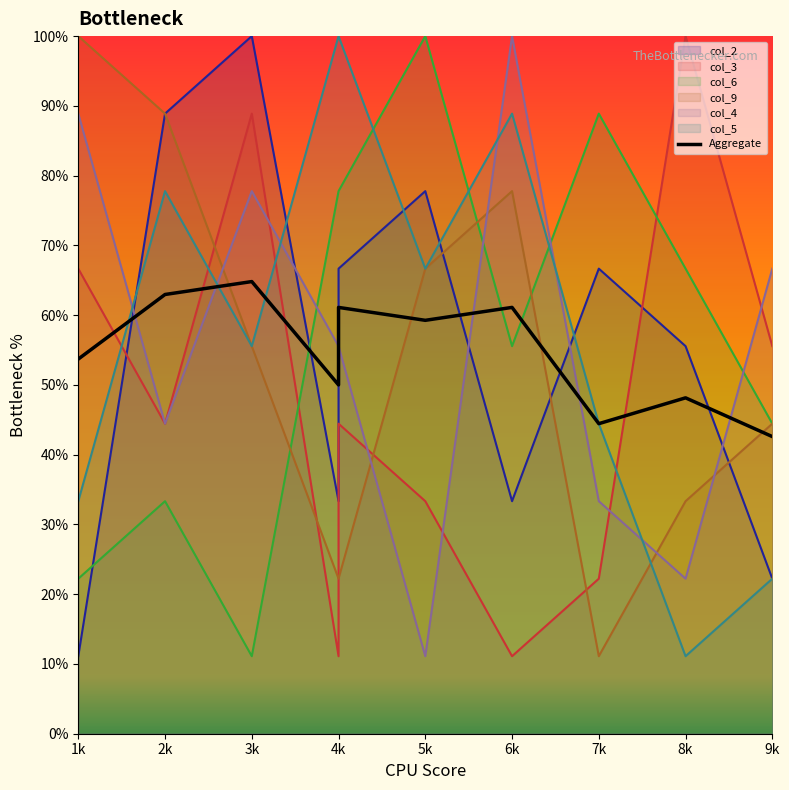

The value at 5k is 89.4. True or false?

False